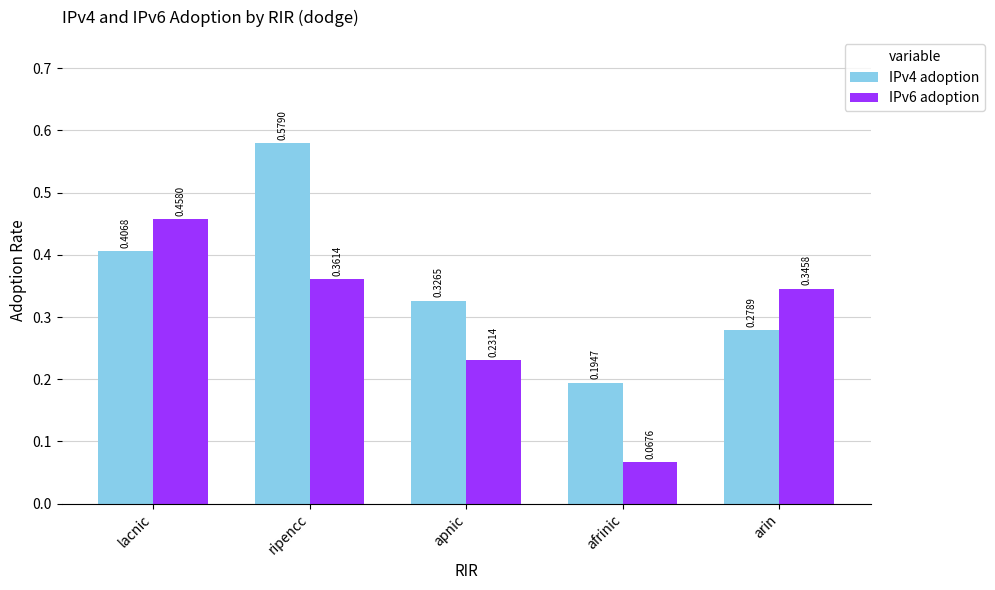

List the labels in order of IPv4 adoption value, largest first.

ripencc, lacnic, apnic, arin, afrinic